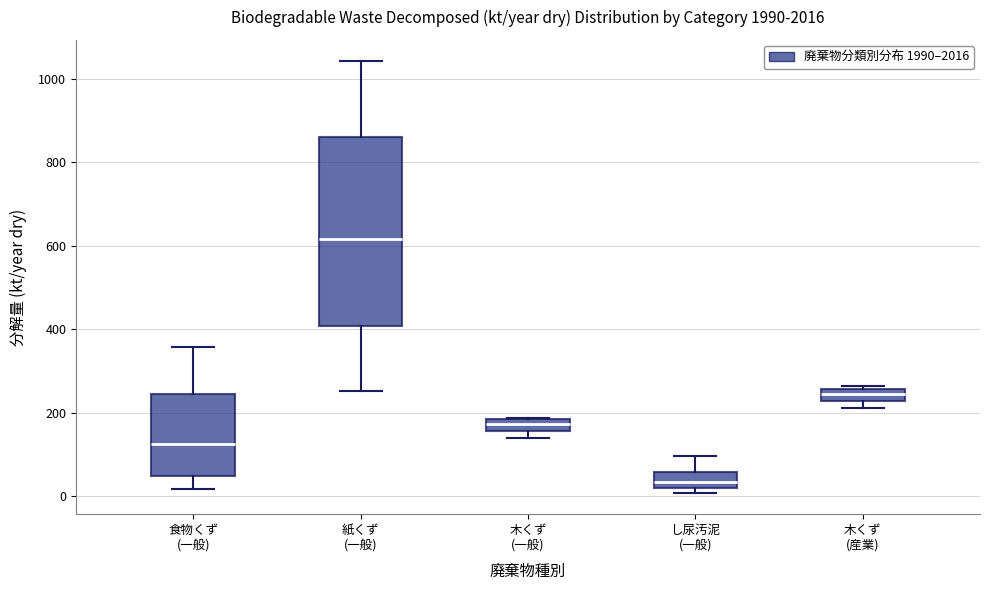

Where is the lower edge of the box for 木くず (産業) on the y-axis? The values are not printed on the chart, so give them approximately, as read against the axis.

220